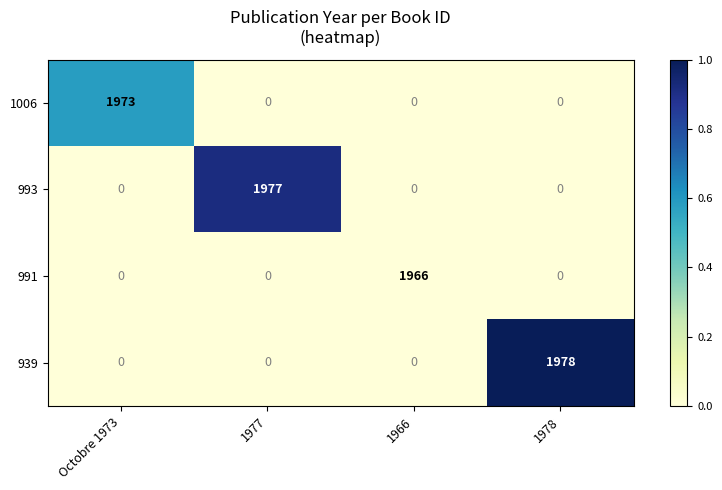

List the series in order of their peak value, lowest first.

991, 1006, 993, 939